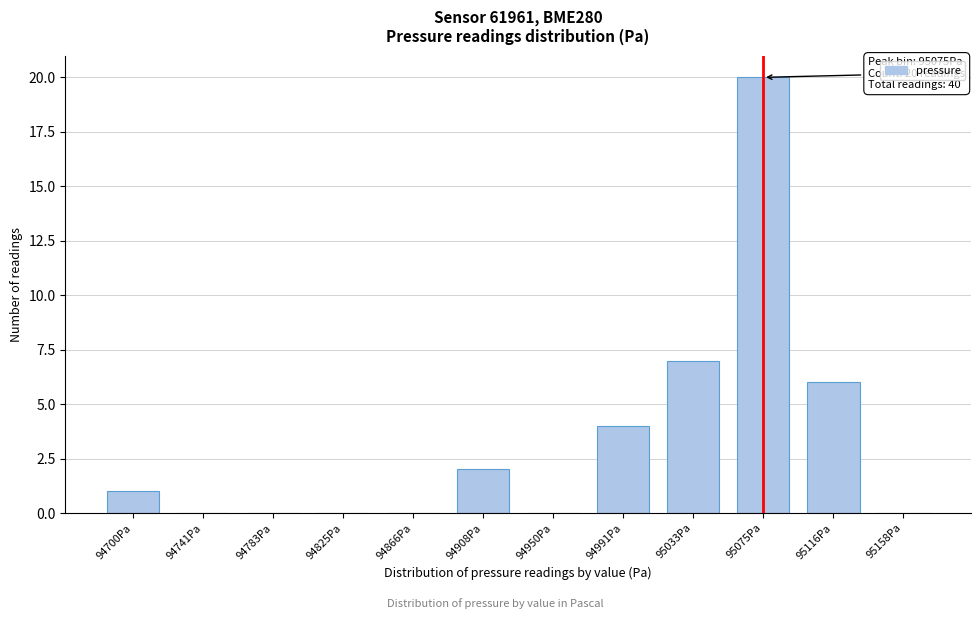

Reading left to right, transcribe all the data shown in this chart.

94700Pa=1	94741Pa=0	94783Pa=0	94825Pa=0	94866Pa=0	94908Pa=2	94950Pa=0	94991Pa=4	95033Pa=7	95075Pa=20	95116Pa=6	95158Pa=0